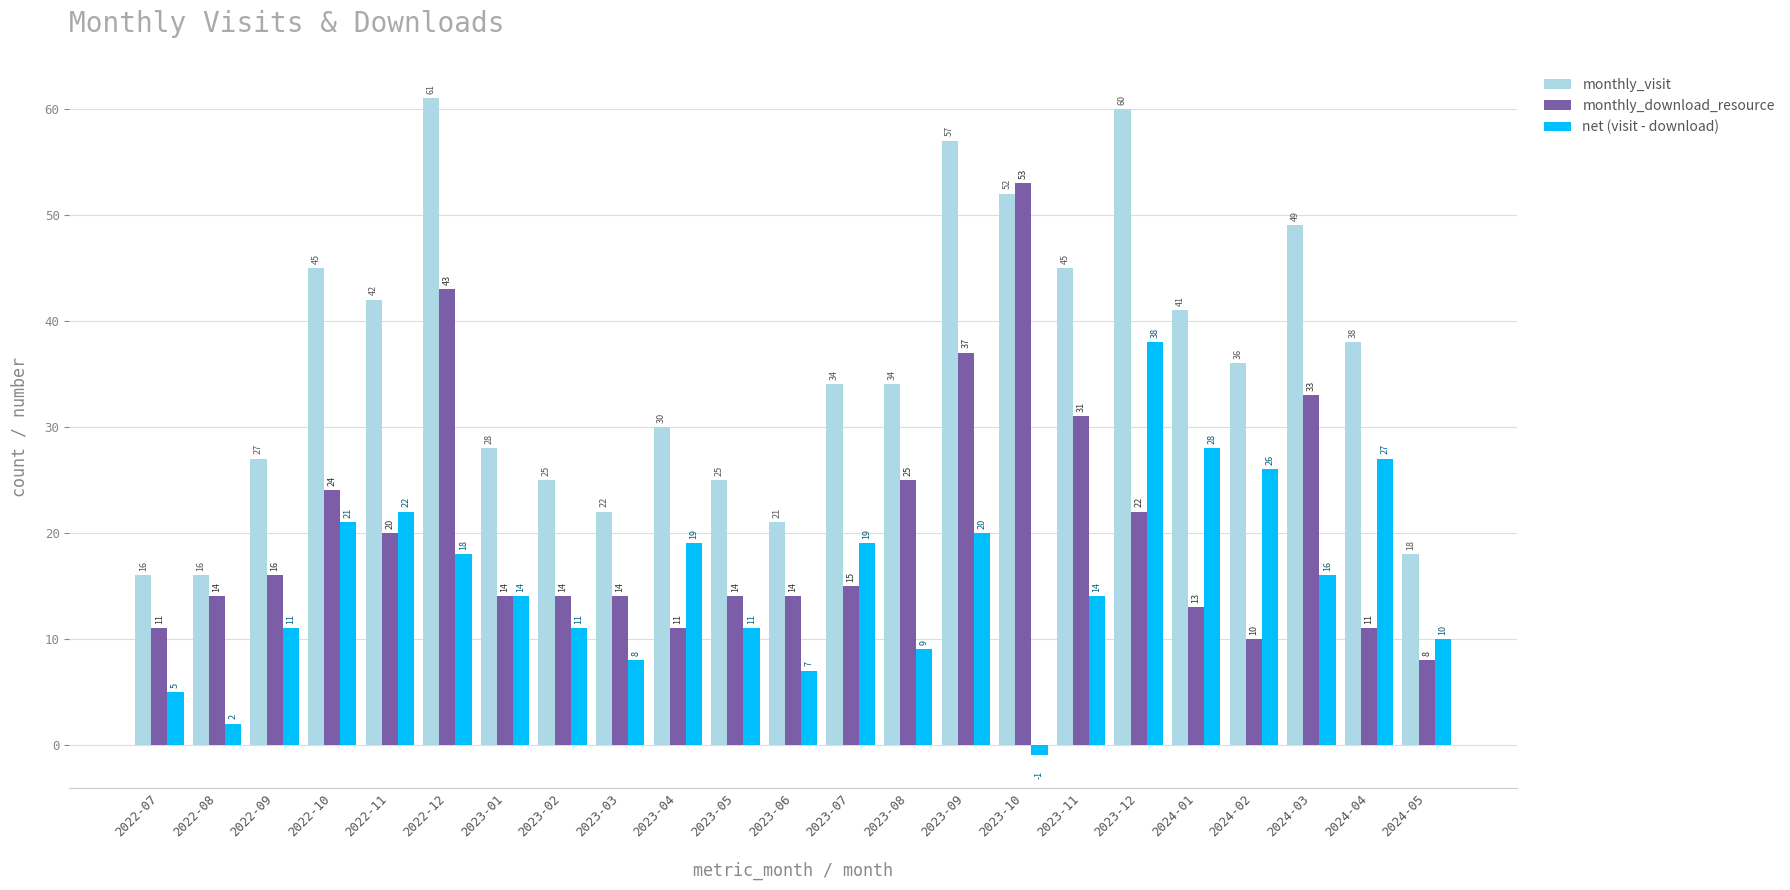

What is the label of the 22nd bar from the right?

2022-08